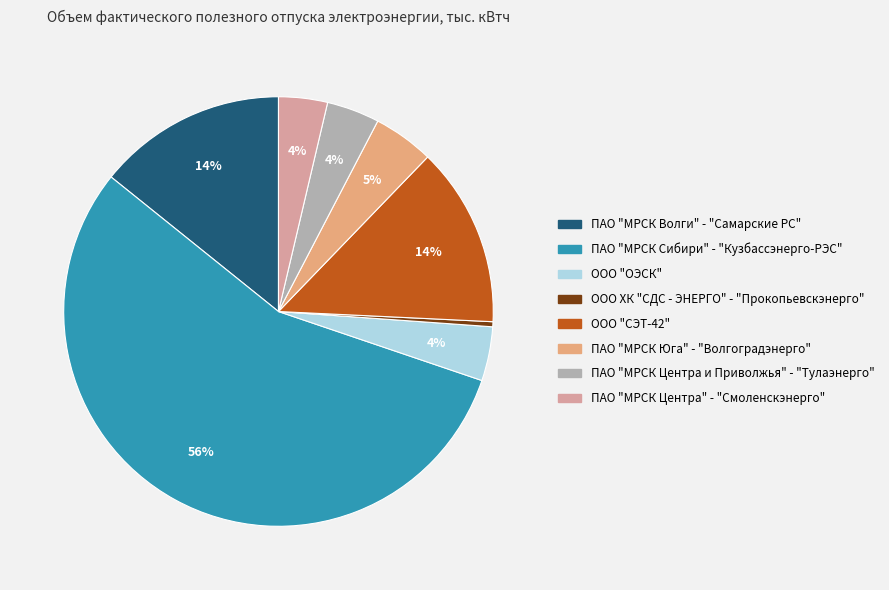

What is the majority slice?

ПАО "МРСК Сибири" - "Кузбассэнерго-РЭС"